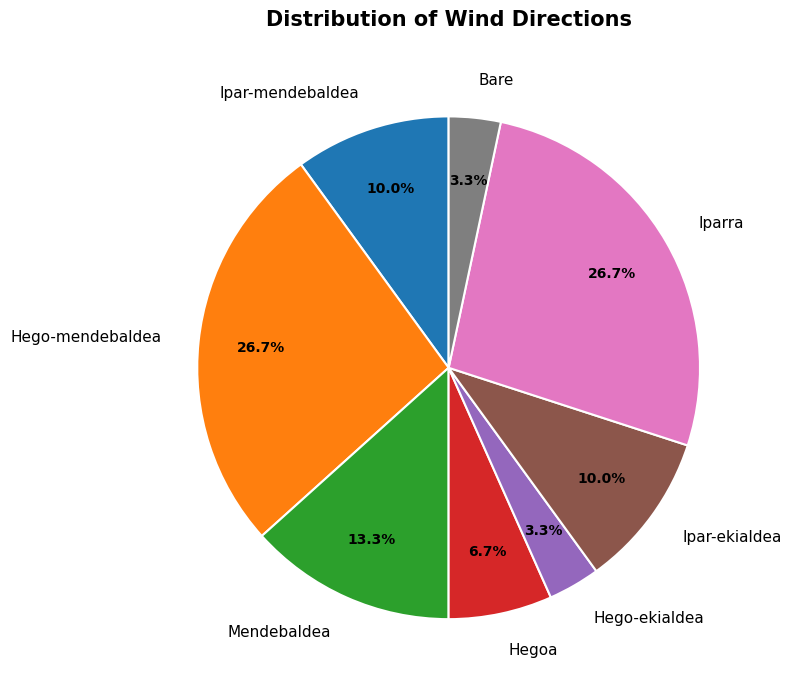

Which has a higher value, Ipar-ekialdea or Mendebaldea?

Mendebaldea